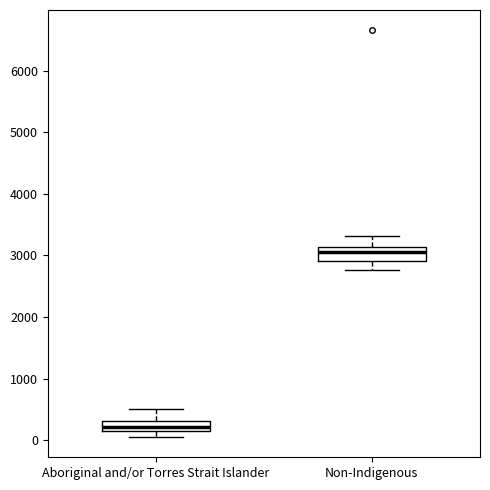

Which box has the highest median line?

Non-Indigenous